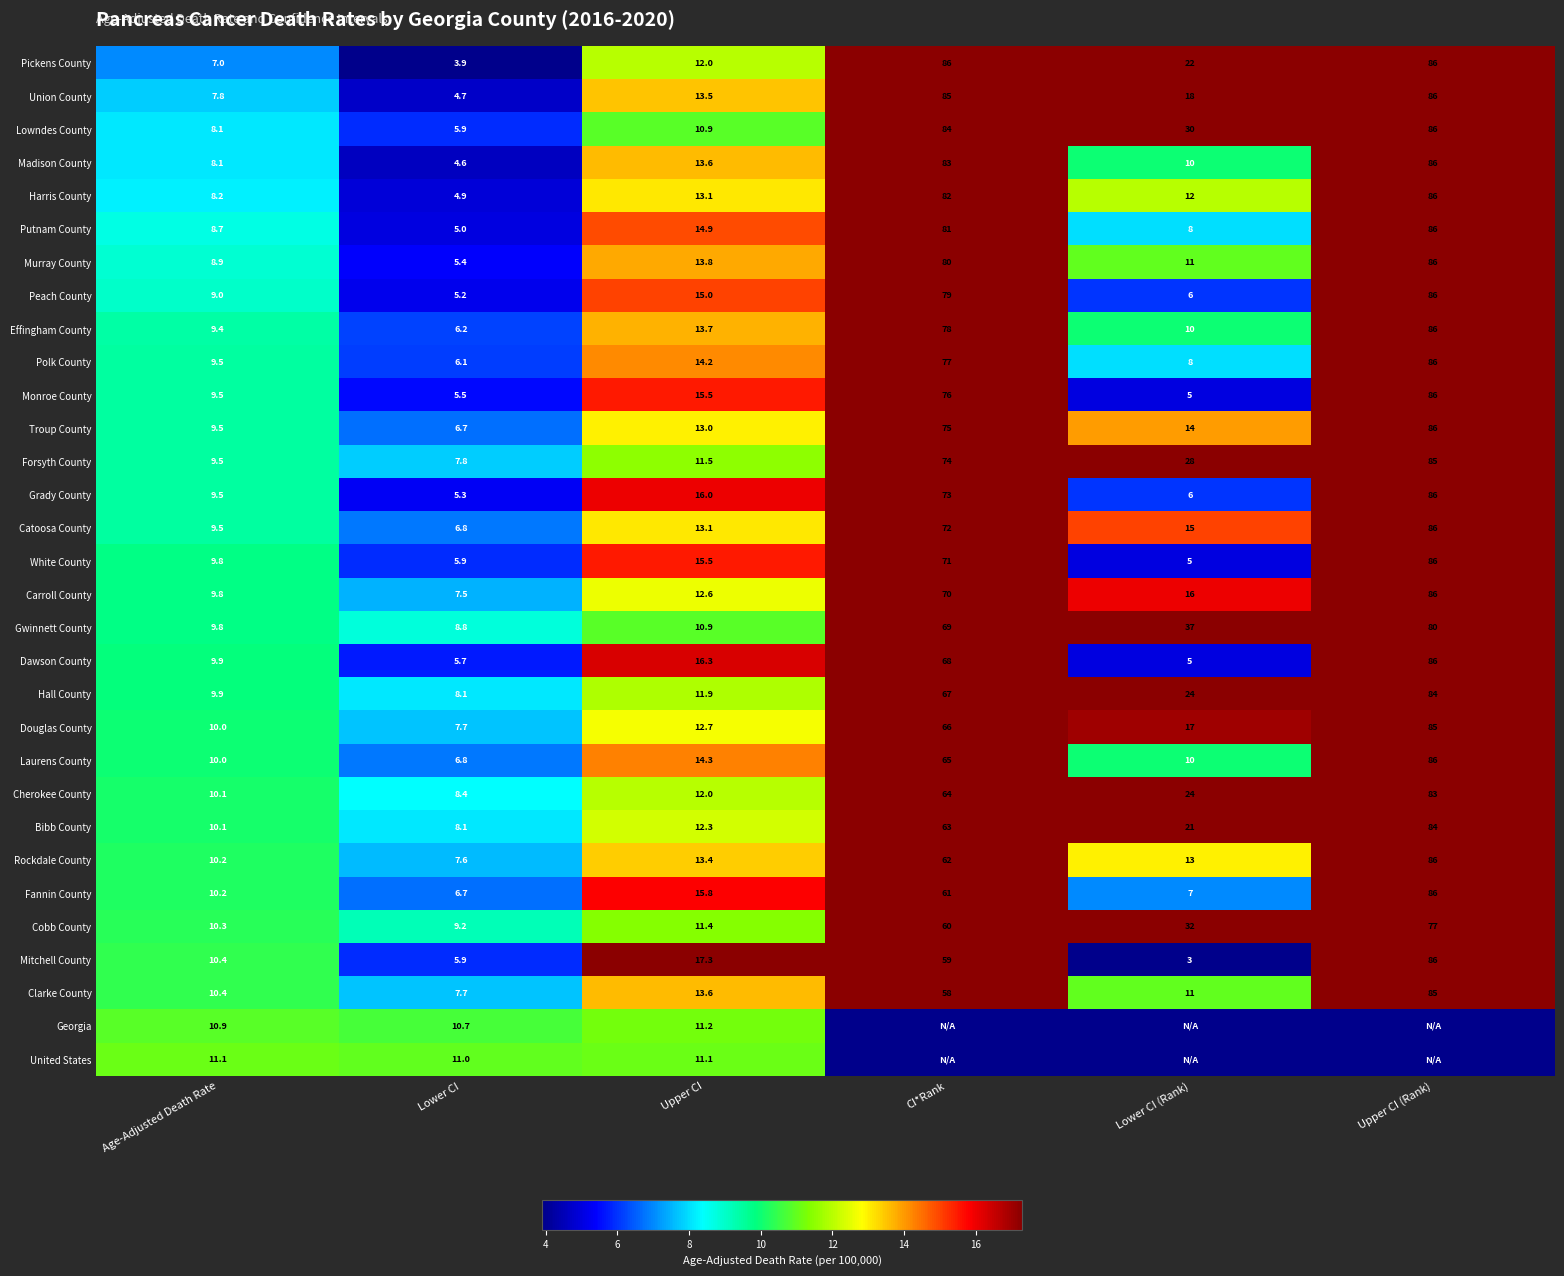

The value of Catoosa County at CI*Rank is 72.0. True or false?

True